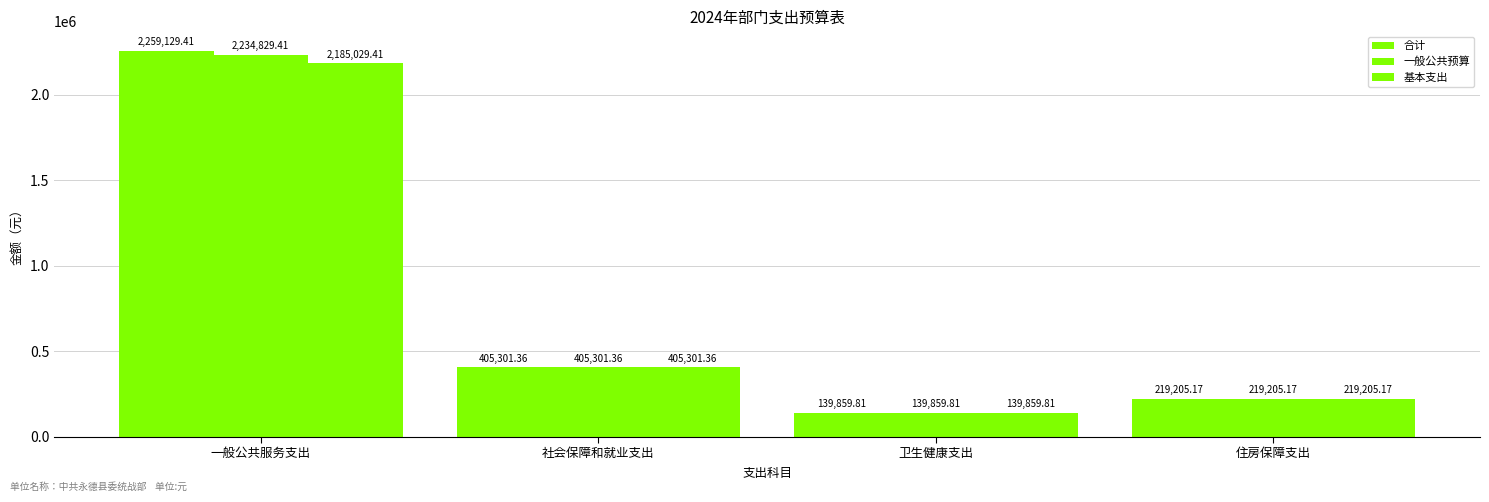

List the series in order of their overall mean, lowest first.

基本支出, 一般公共预算, 合计